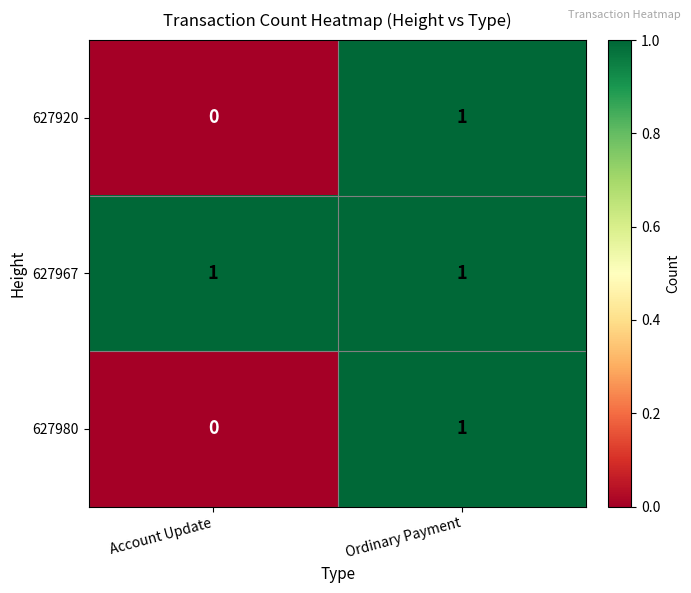

The value of 627967 at Account Update is 2. True or false?

False